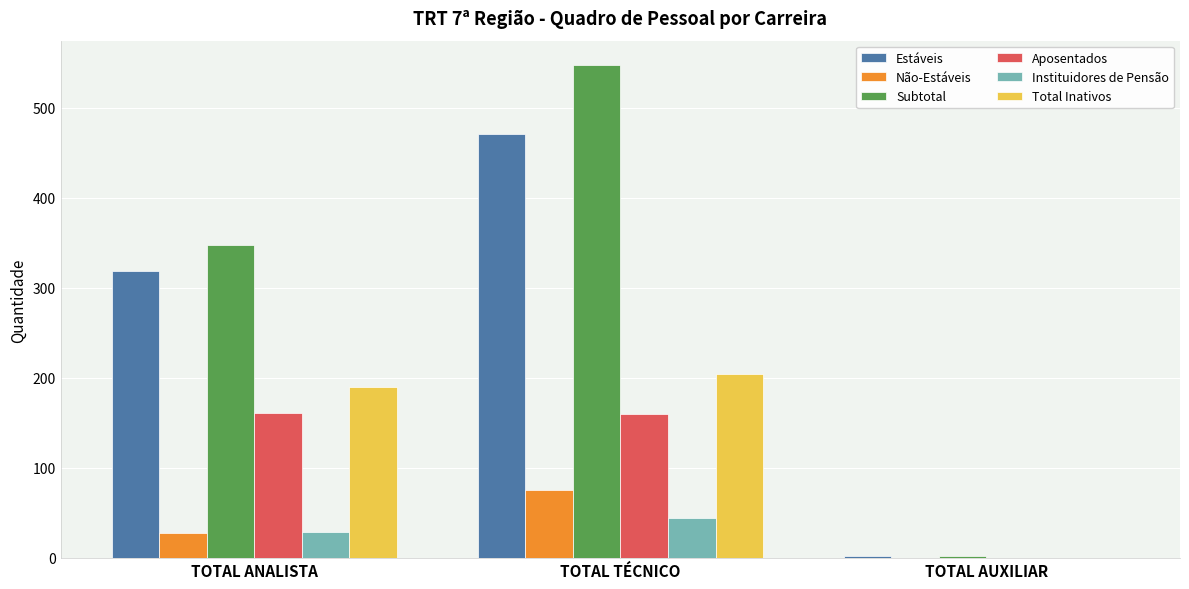

What is the total value across all series at TOTAL TÉCNICO?

1502